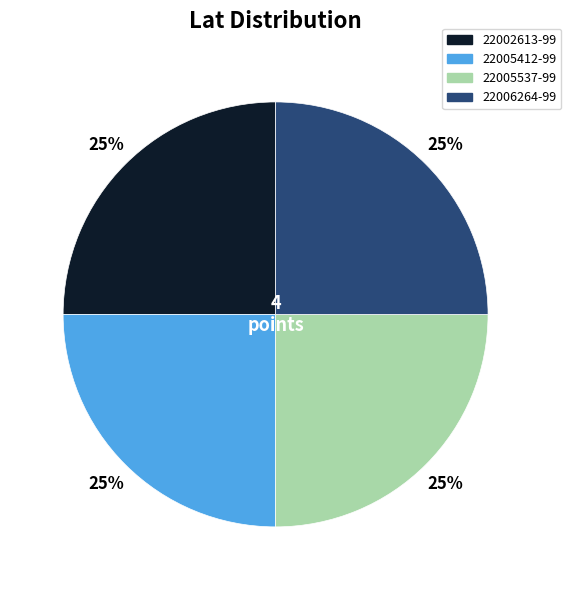

True or false: 22005412-99 accounts for 25% of the total.

True